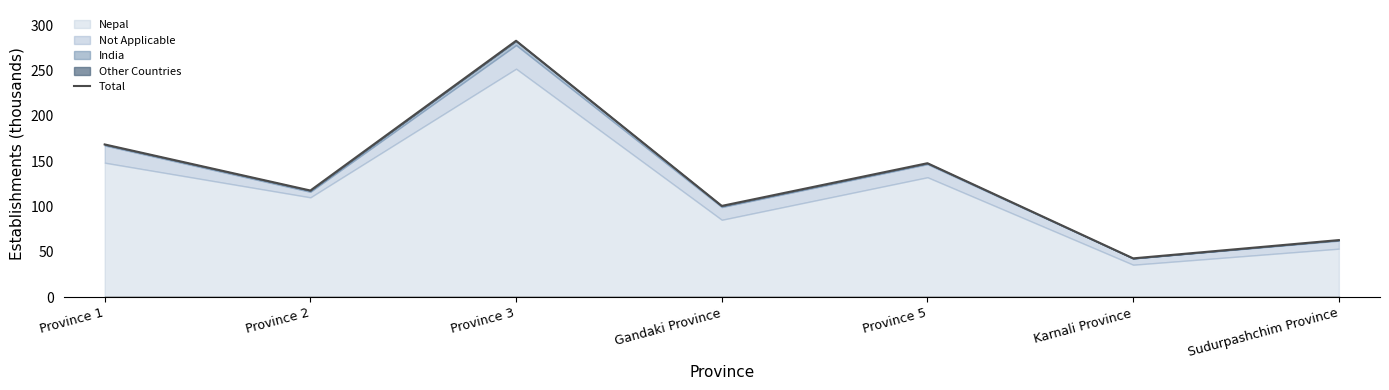

What is the average value?

131.9